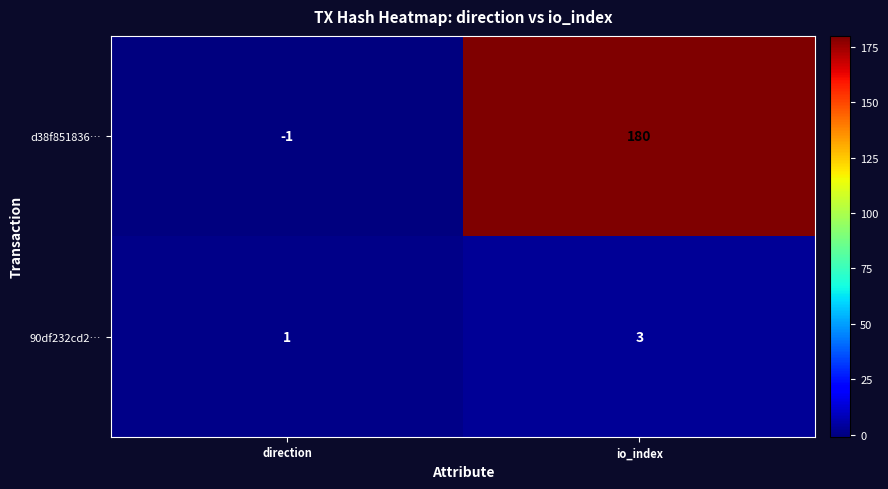

Reading left to right, extract all data points from this chart.

d38f851836…: -1	180
90df232cd2…: 1	3